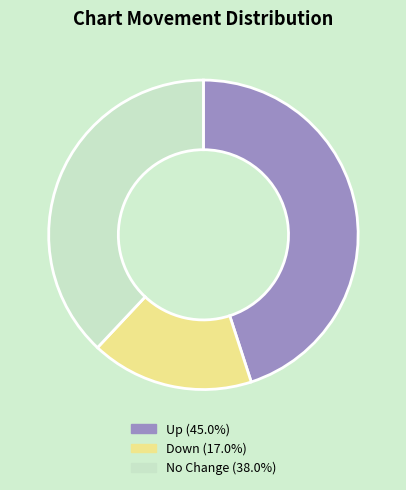

Is there a majority slice in this chart?

No